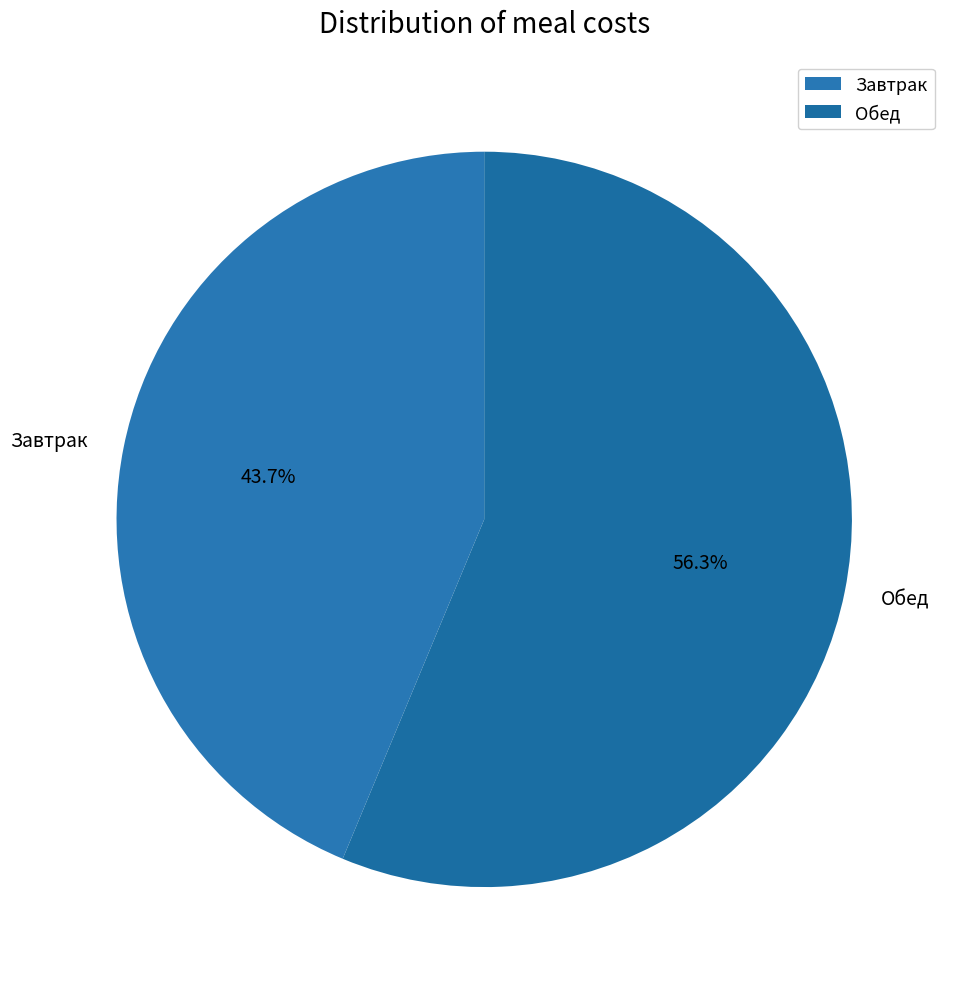

Which slice is the largest?

Обед